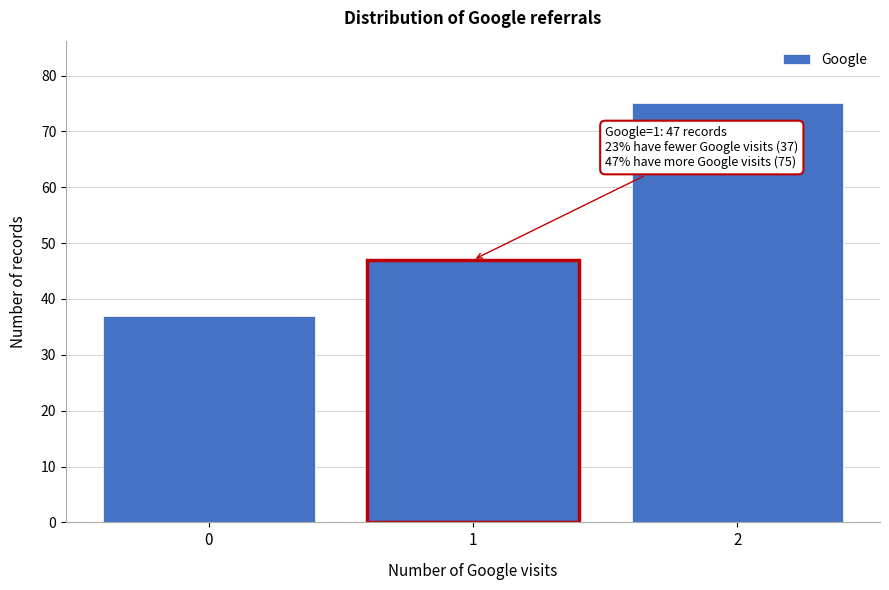

Reading left to right, what are all the values shown in this chart?

37	47	75